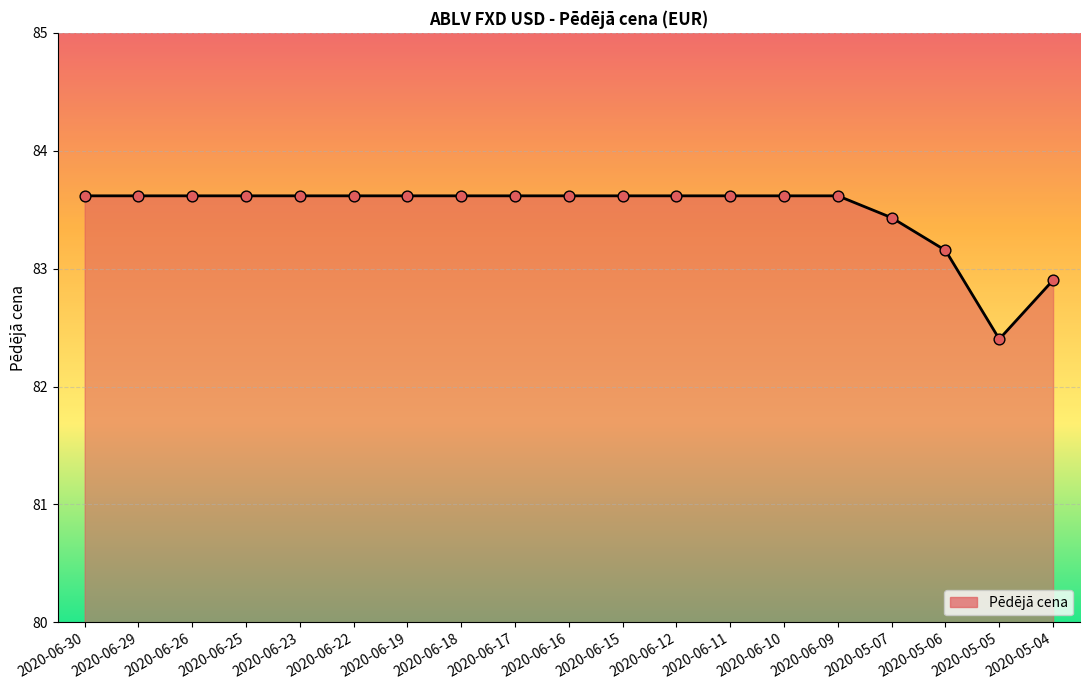

What is the change in value from 2020-06-10 to 2020-05-04?

-0.7